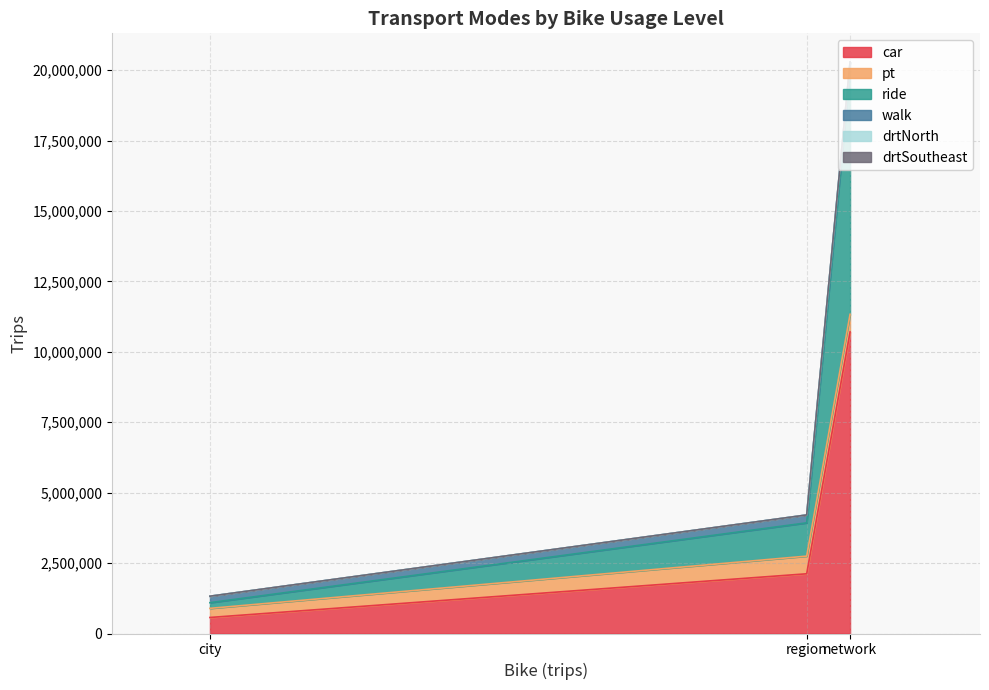

What is the approximate value of pt at network?

627660